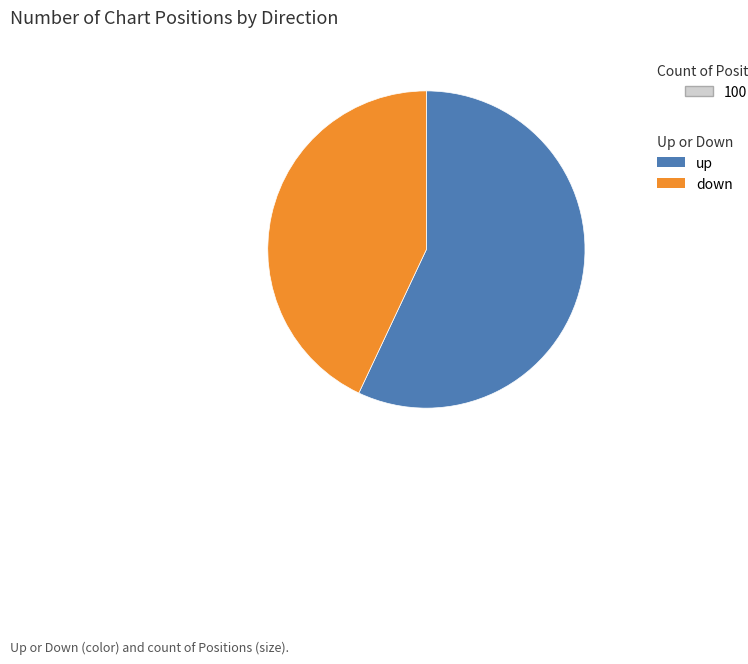

Rank the categories by value from highest to lowest.

up, down